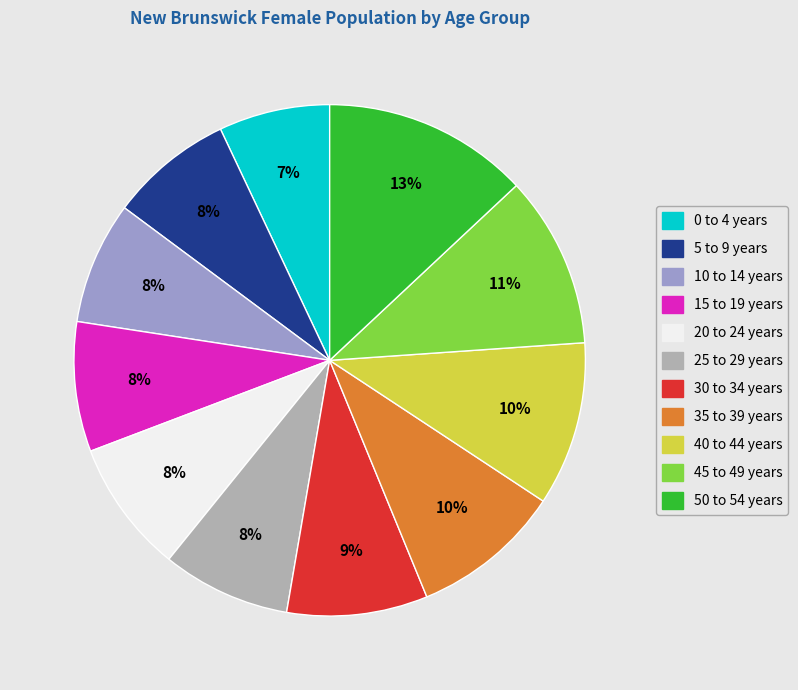

Does 15 to 19 years represent more than half of the total?

No